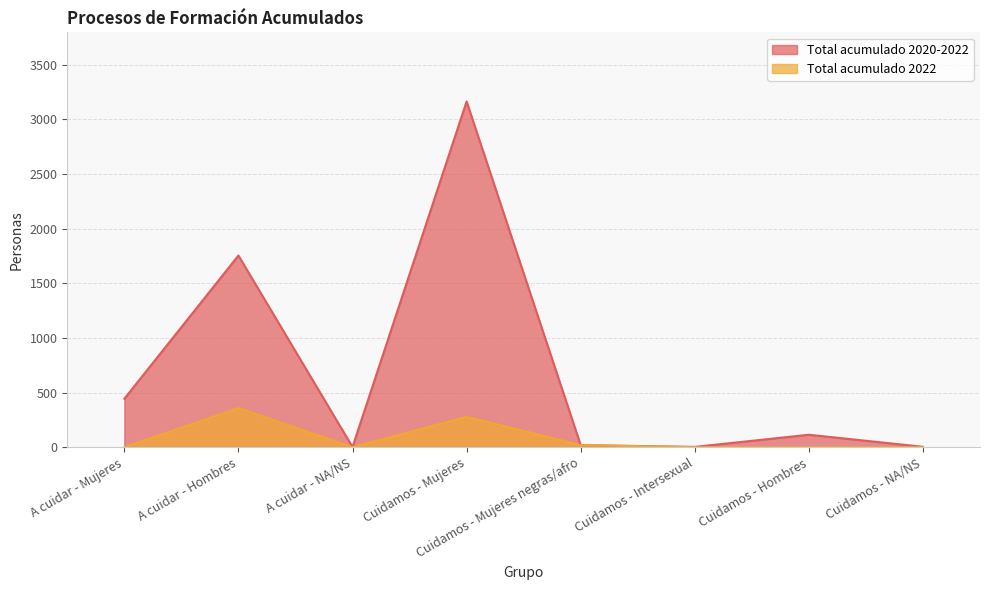

List the series in order of their peak value, highest first.

Total acumulado 2020-2022, Total acumulado 2022